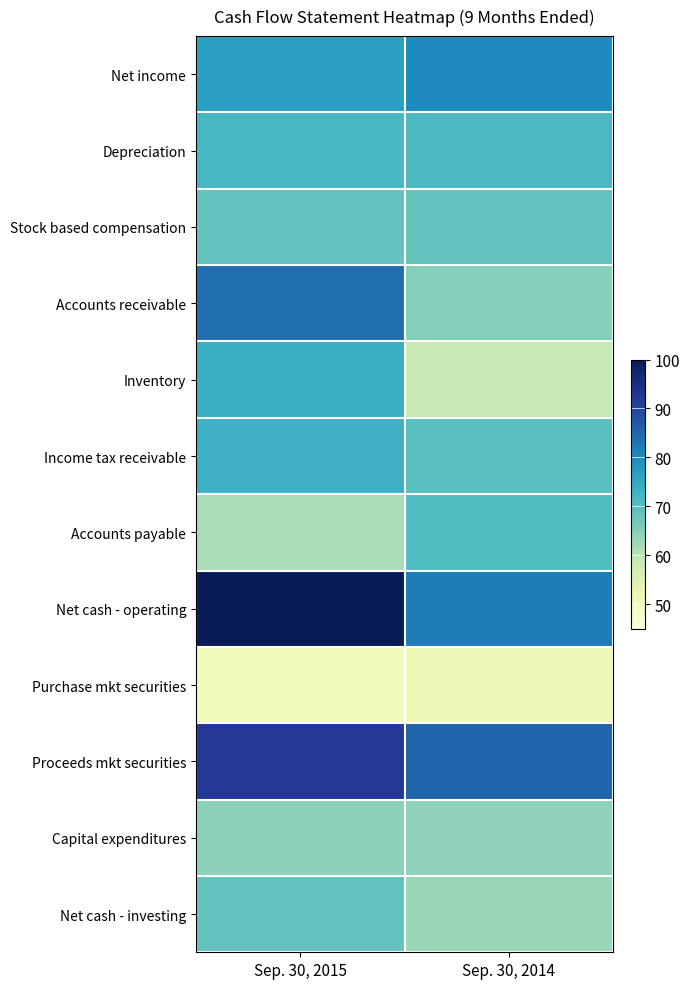

Reading left to right, extract all data points from this chart.

Net income: Sep. 30, 2015=76.8	Sep. 30, 2014=80.2
Depreciation: Sep. 30, 2015=71.8	Sep. 30, 2014=71.4
Stock based compensation: Sep. 30, 2015=68.5	Sep. 30, 2014=68.3
Accounts receivable: Sep. 30, 2015=84.1	Sep. 30, 2014=65.1
Inventory: Sep. 30, 2015=73.7	Sep. 30, 2014=58.6
Income tax receivable: Sep. 30, 2015=73.4	Sep. 30, 2014=69.6
Accounts payable: Sep. 30, 2015=61.4	Sep. 30, 2014=70.7
Net cash - operating: Sep. 30, 2015=100.0	Sep. 30, 2014=82.0
Purchase mkt securities: Sep. 30, 2015=50.0	Sep. 30, 2014=51.4
Proceeds mkt securities: Sep. 30, 2015=92.4	Sep. 30, 2014=85.5
Capital expenditures: Sep. 30, 2015=64.5	Sep. 30, 2014=64.1
Net cash - investing: Sep. 30, 2015=68.6	Sep. 30, 2014=63.2